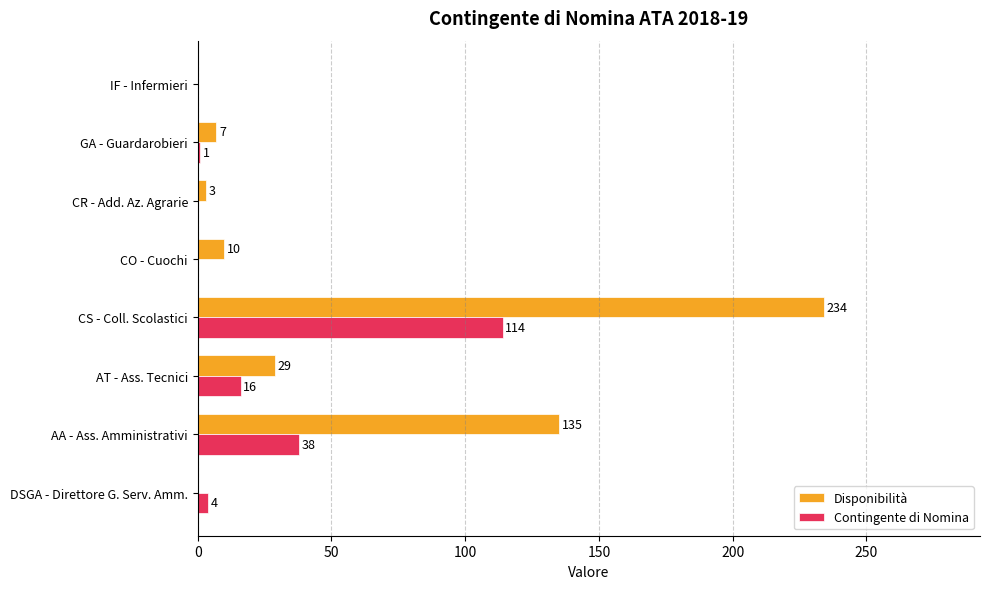

Read the Contingente di Nomina value at CS - Coll. Scolastici, to the nearest 50.

100